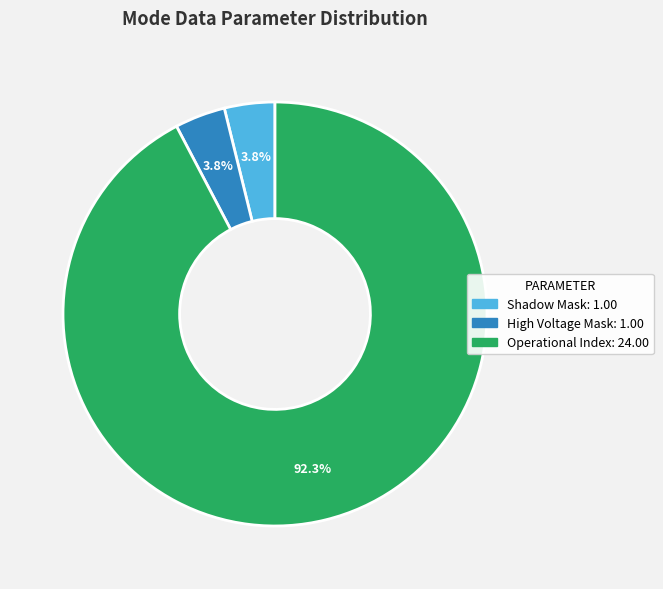

Is there any slice that represents more than half of the pie?

Yes